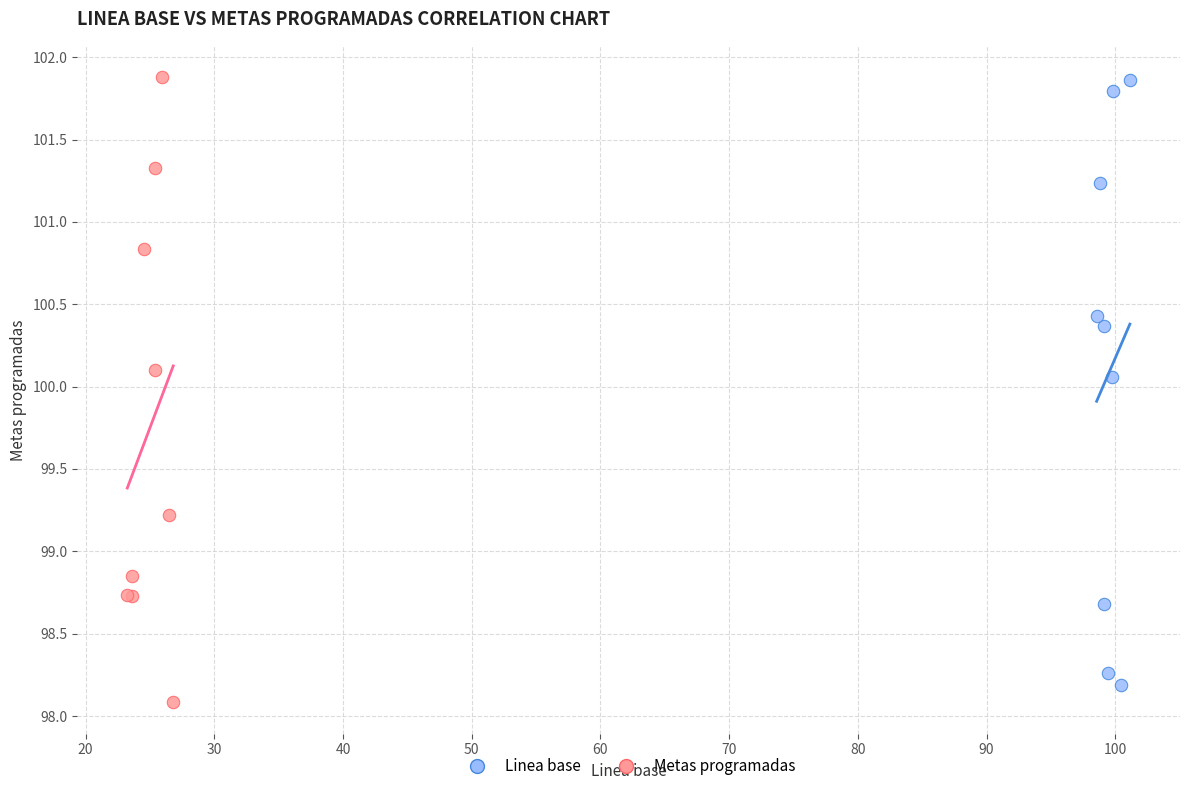

What are all the series names shown in the legend?

Linea base, Metas programadas